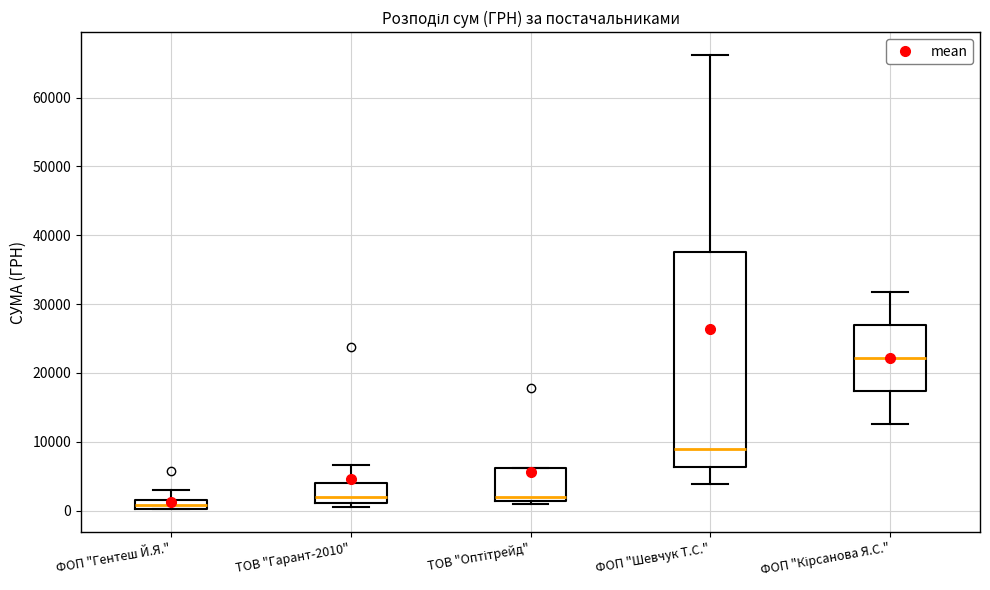

Comparing the boxes themselves (not the whiskers), which one is the tallest?

ФОП "Шевчук Т.С."